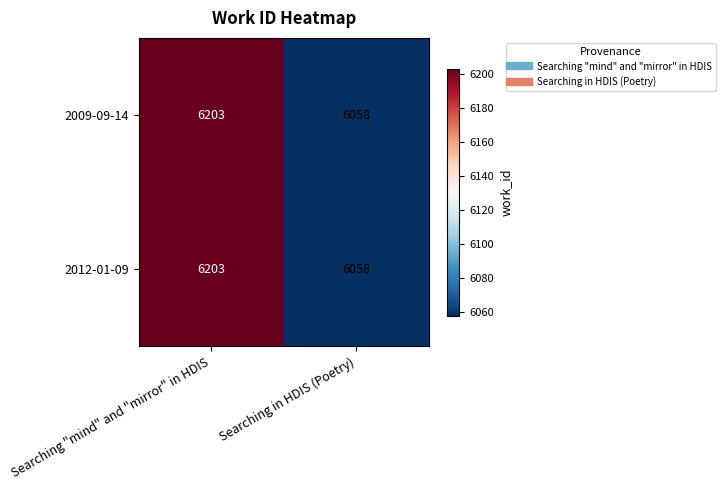

Reading right to left, extract all data points from this chart.

2009-09-14: Searching in HDIS (Poetry)=6058	Searching "mind" and "mirror" in HDIS=6203
2012-01-09: Searching in HDIS (Poetry)=6058	Searching "mind" and "mirror" in HDIS=6203